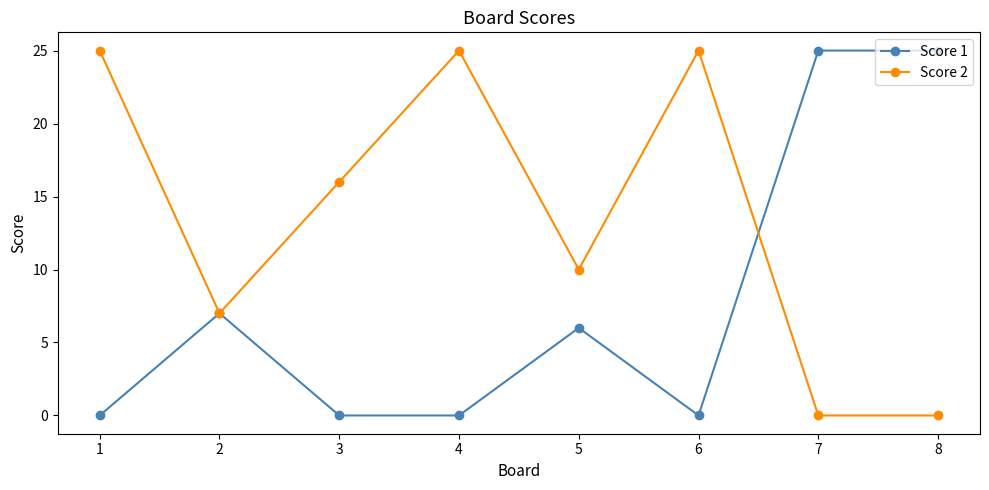

Rank the series at 3 from highest to lowest value.

Score 2, Score 1